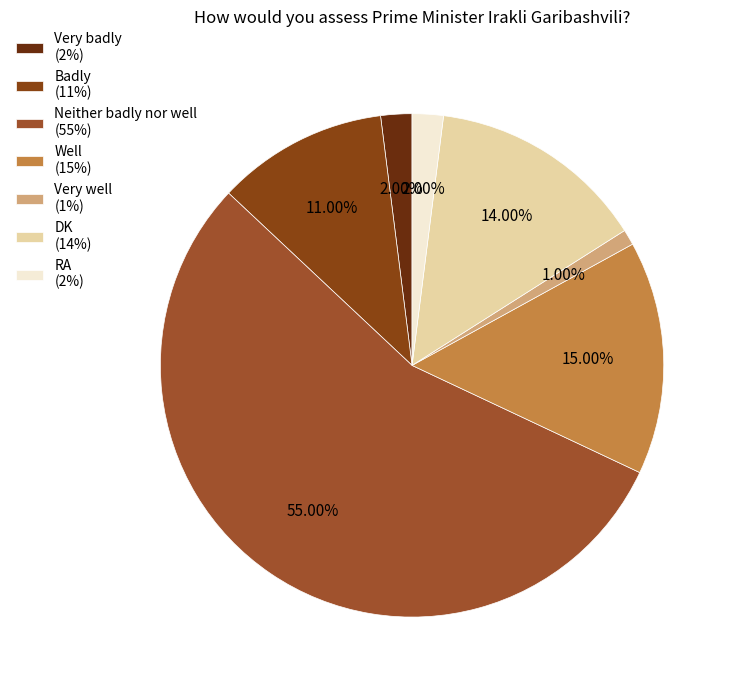

Is there a majority slice in this chart?

Yes